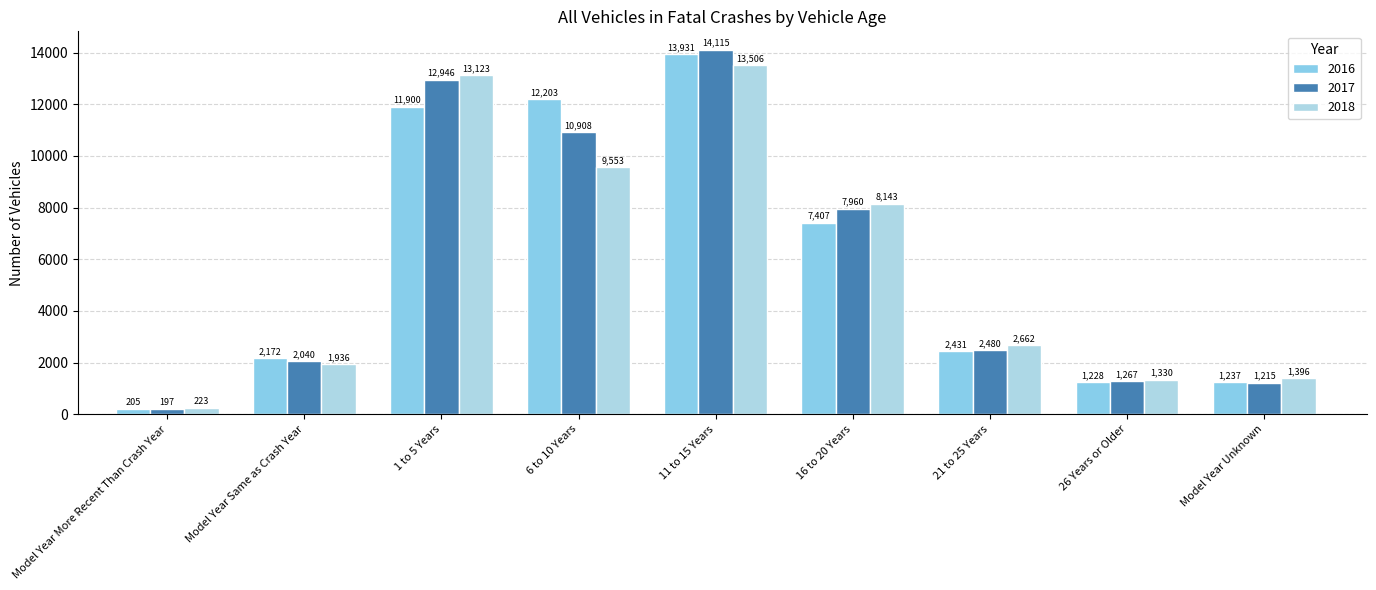

What is the sum of the 2017 values at 6 to 10 Years and 16 to 20 Years?

18868